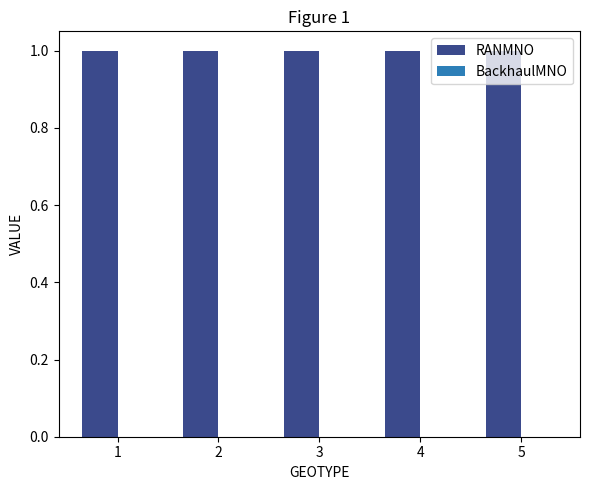

At which label does RANMNO reach its peak?

1